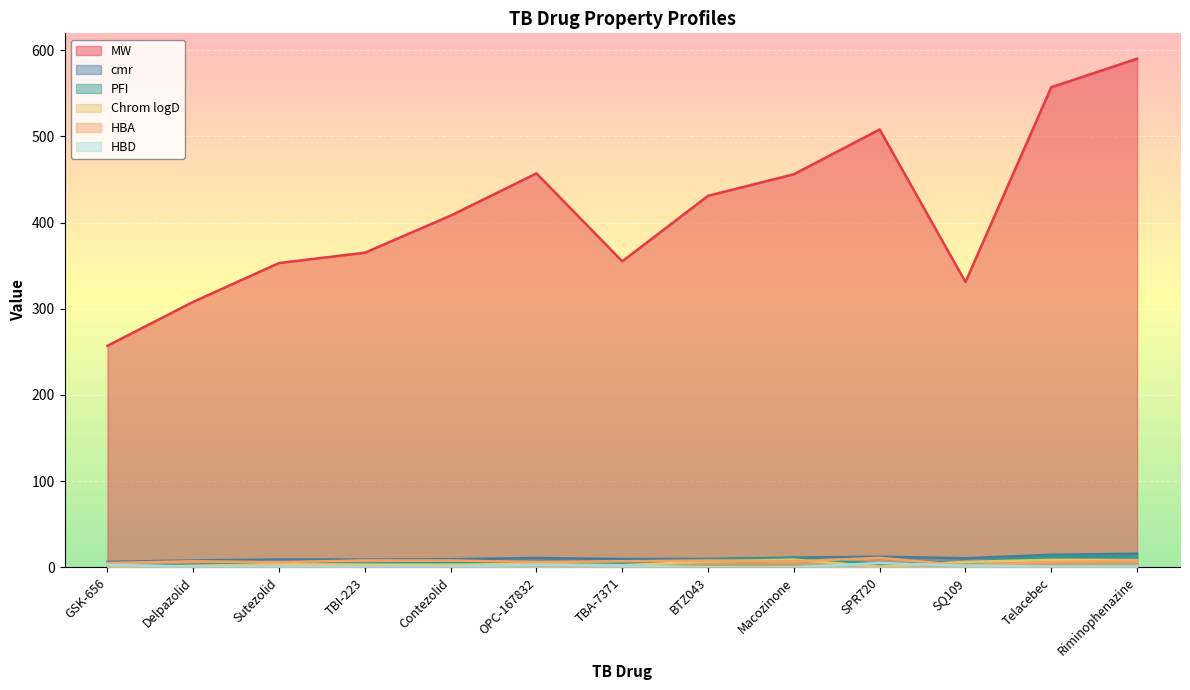

What is the average value of the HBA series?

6.8